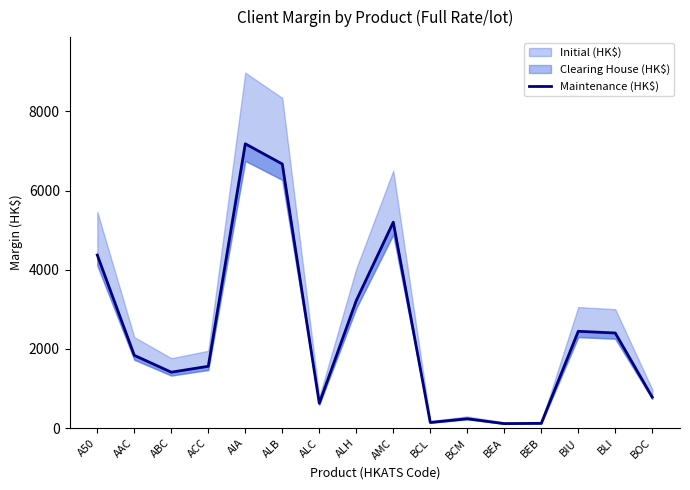

Reading left to right, list all the values displayed in this chart.

4372	1840	1414	1564	7181	6671	630	3223	5202	145	239	116	123	2447	2404	785